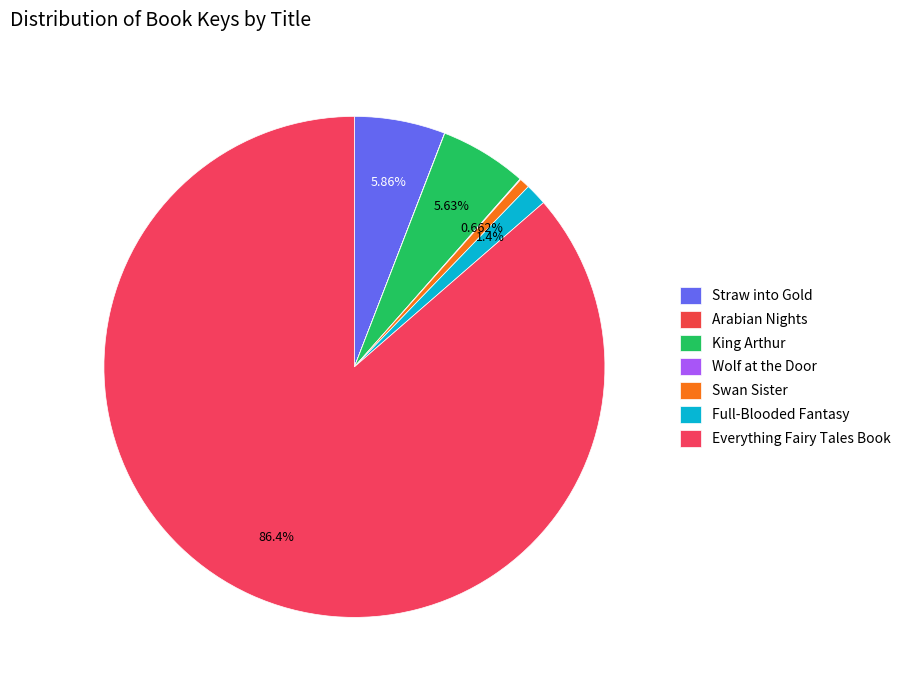

Rank the categories by value from highest to lowest.

Everything Fairy Tales Book, Straw into Gold, King Arthur, Full-Blooded Fantasy, Swan Sister, Wolf at the Door, Arabian Nights